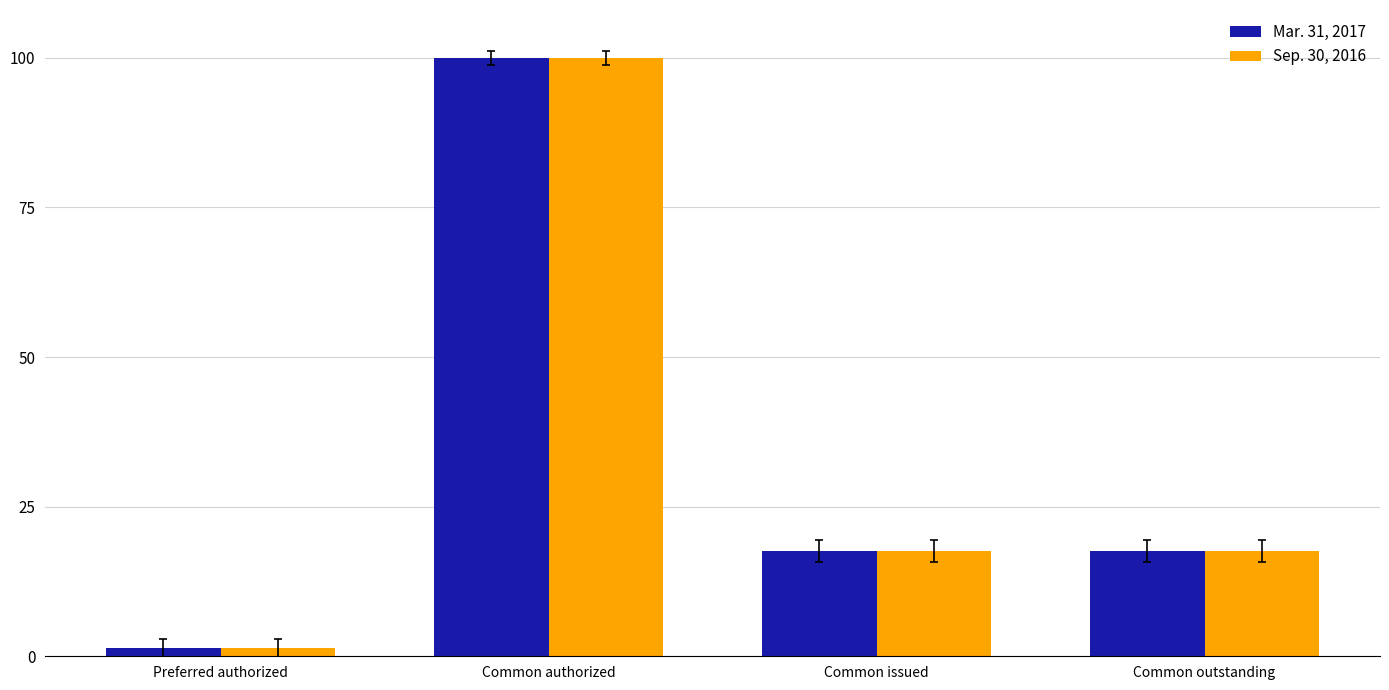

How many values in the Mar. 31, 2017 series exceed 17?

3